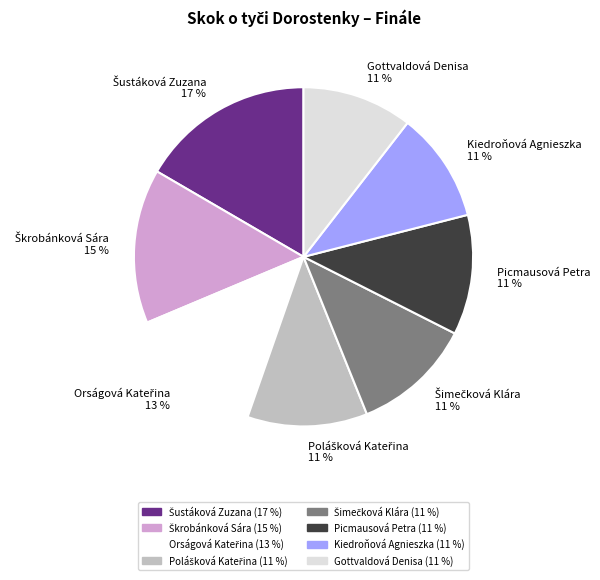

To the nearest percent, what is the combined percentage of Kiedroňová Agnieszka and Picmausová Petra?

22%